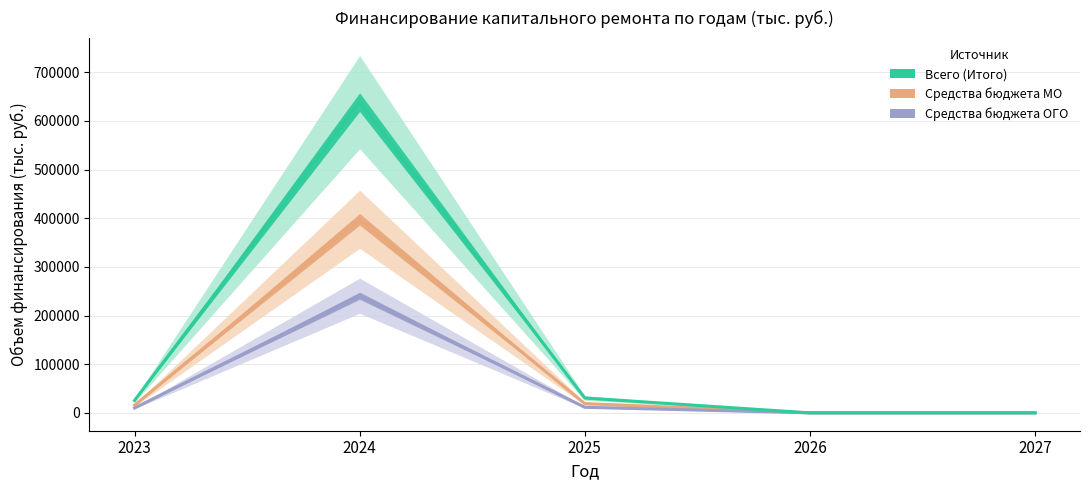

What is the difference between the maximum and minimum values in the Всего (Итого) series?

638486.7